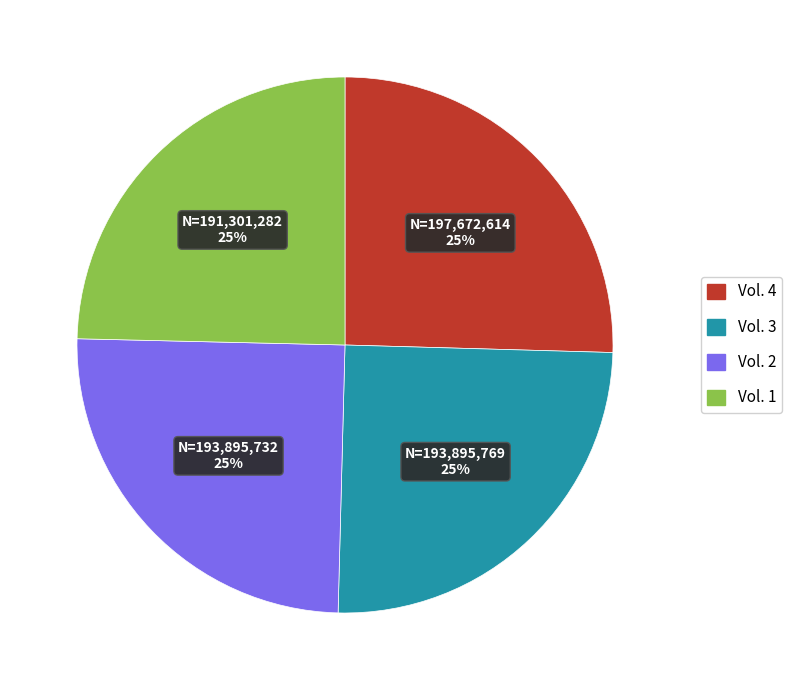

Does any single category account for the majority?

No